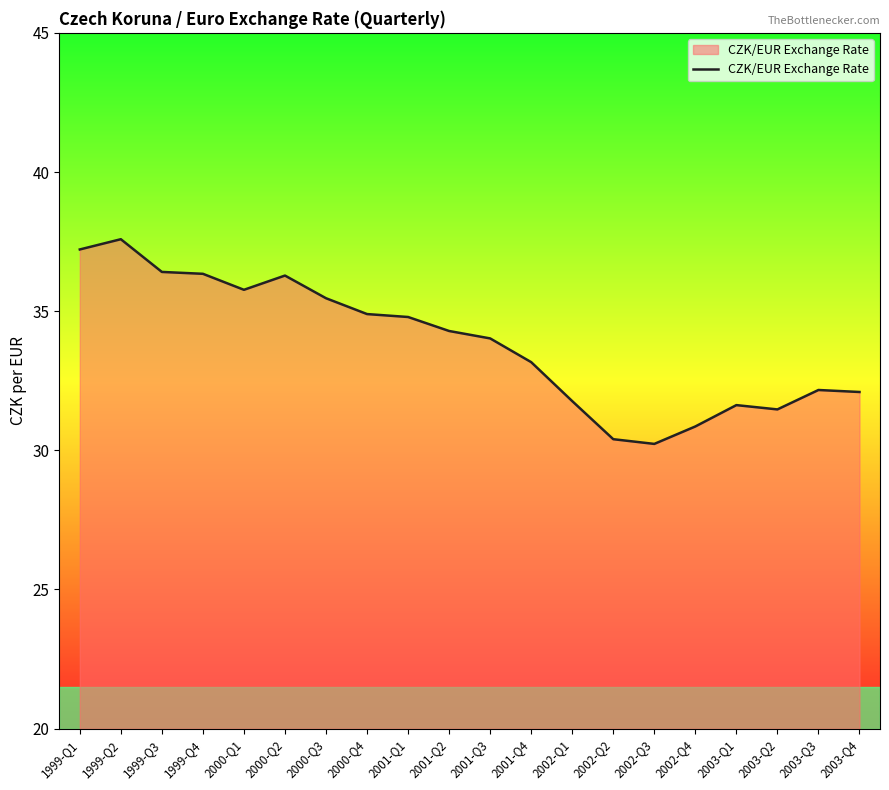

True or false: there are more than 0 points higher than both neighbors.

True